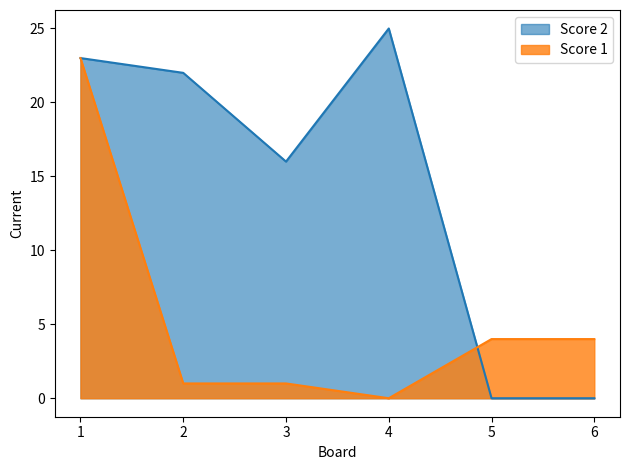

Which series has the widest spread of values?

Score 2